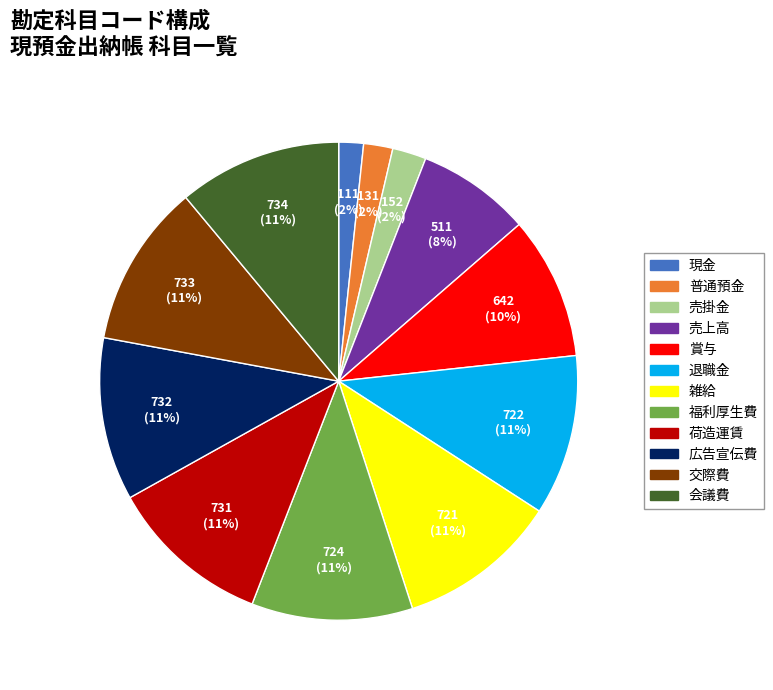

What percentage is the 交際費 slice, to the nearest percent?

11%